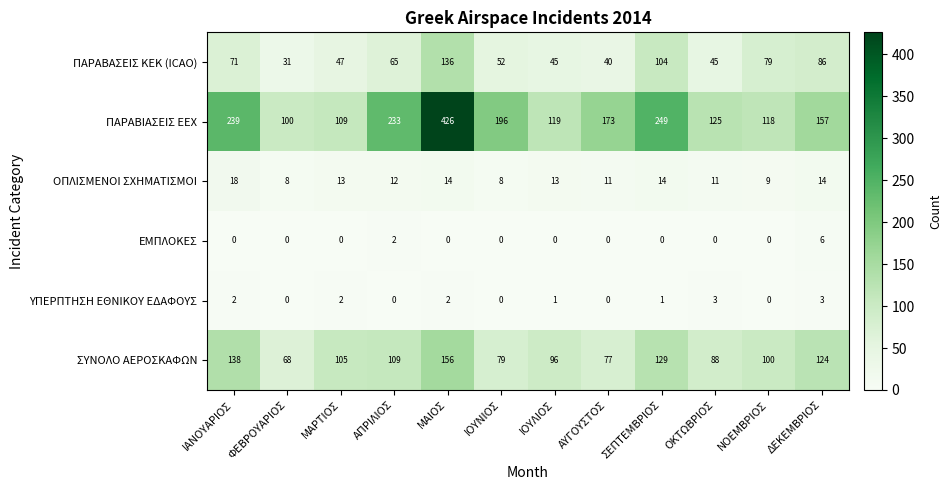

What is the difference between the second highest and minimum values in the ΠΑΡΑΒΑΣΕΙΣ ΚΕΚ (ICAO) series?

73